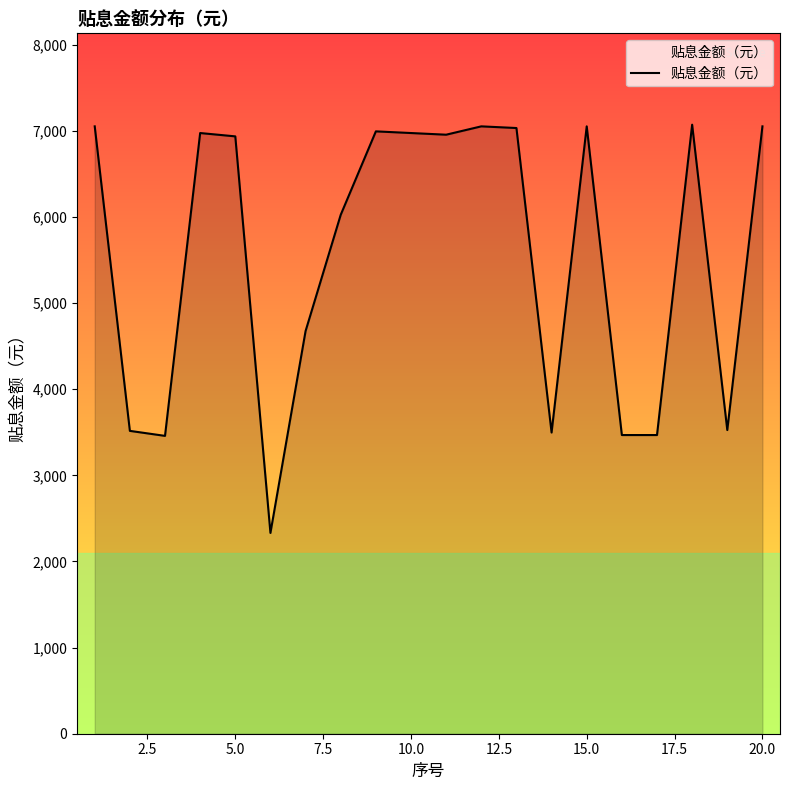

Count the number of categories in the chart.

20